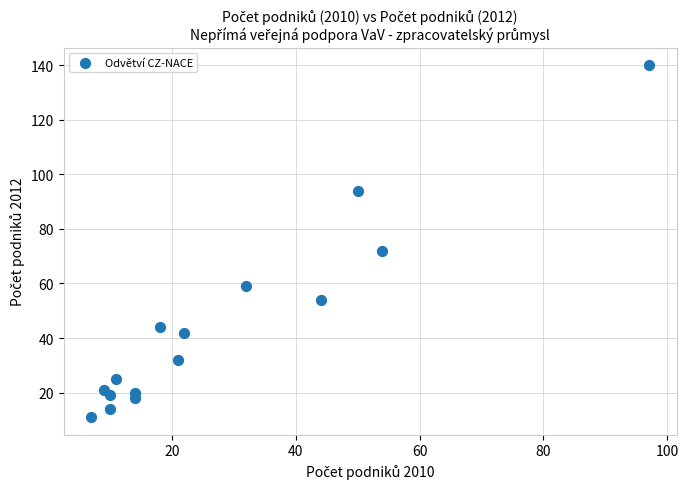

What Y value in the scatter plot is closest to 75?

72